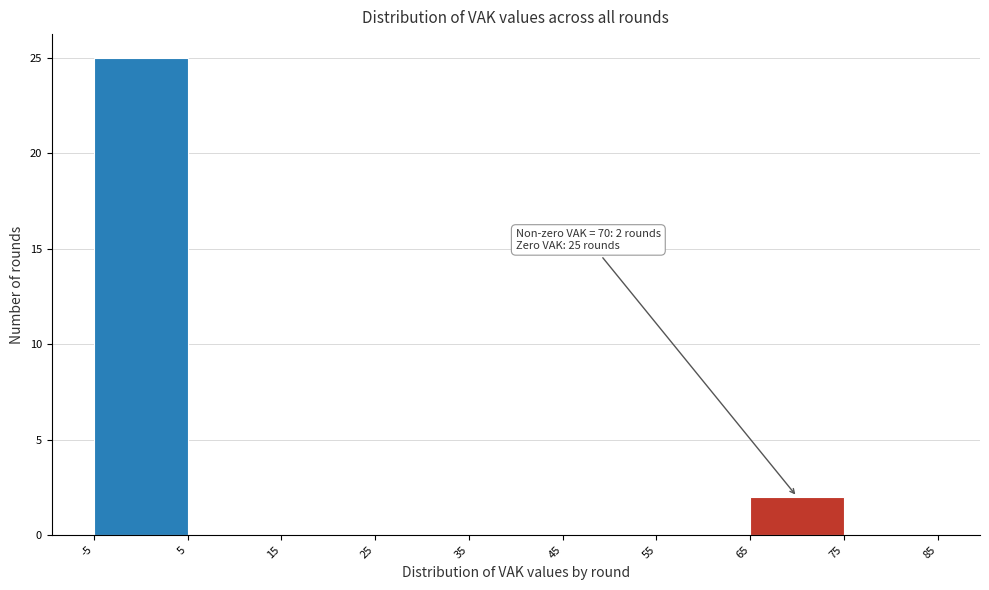

Which range on the x-axis has the tallest bar?

-5 to 5